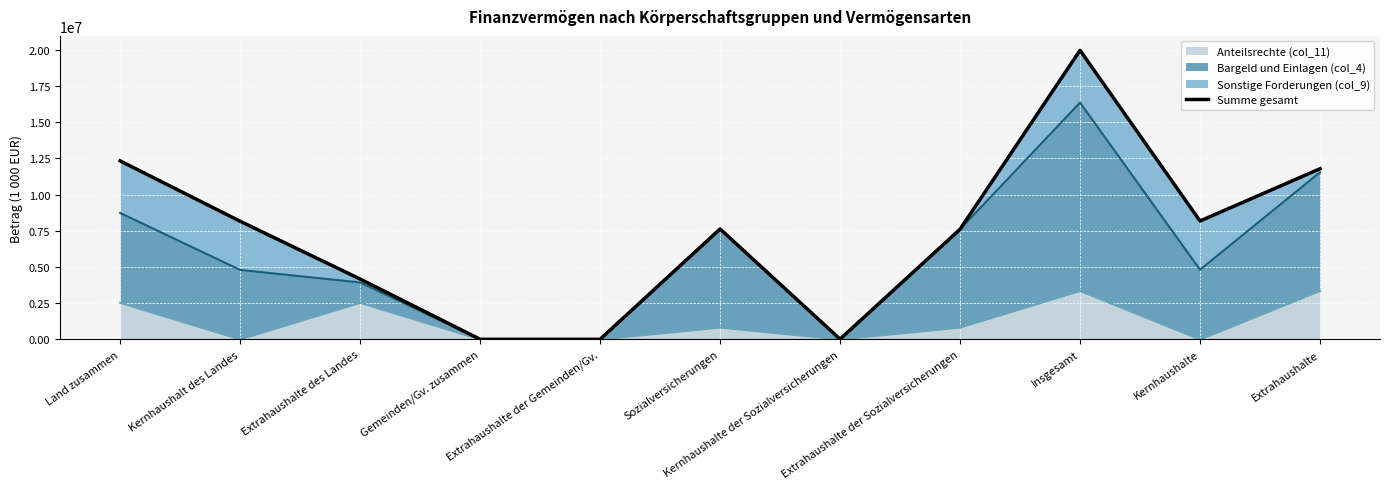

At which label is the value closest to 9982113?

Extrahaushalte